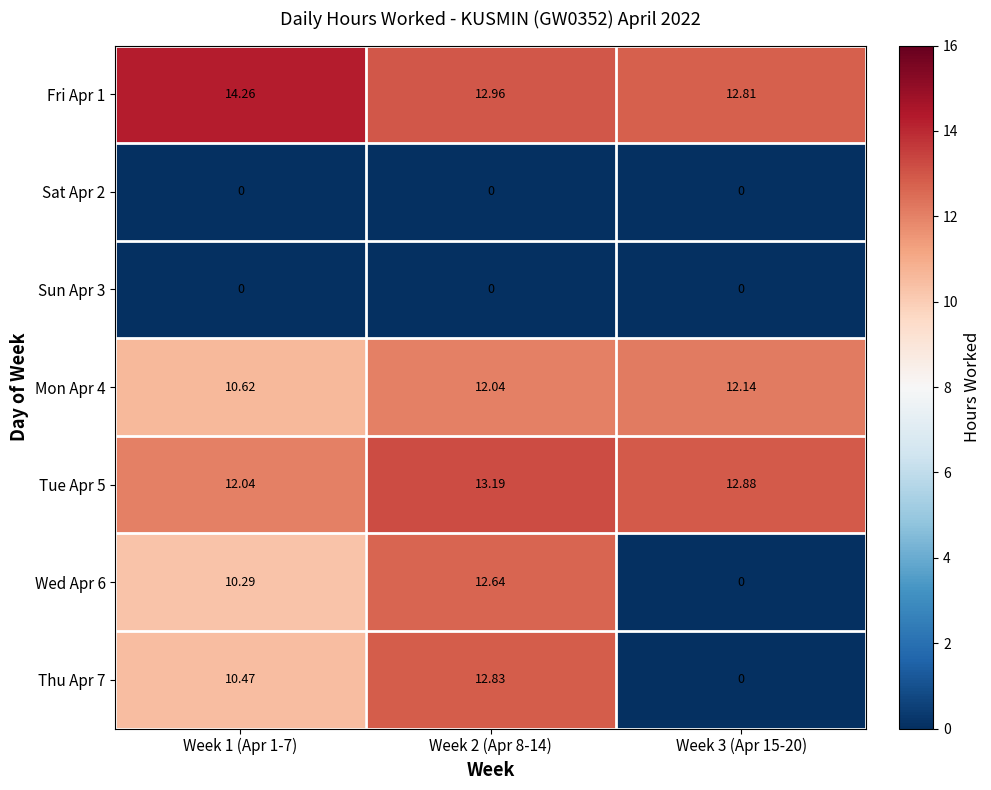

What is the spread (max minus min) of values at Week 1 (Apr 1-7)?

14.3